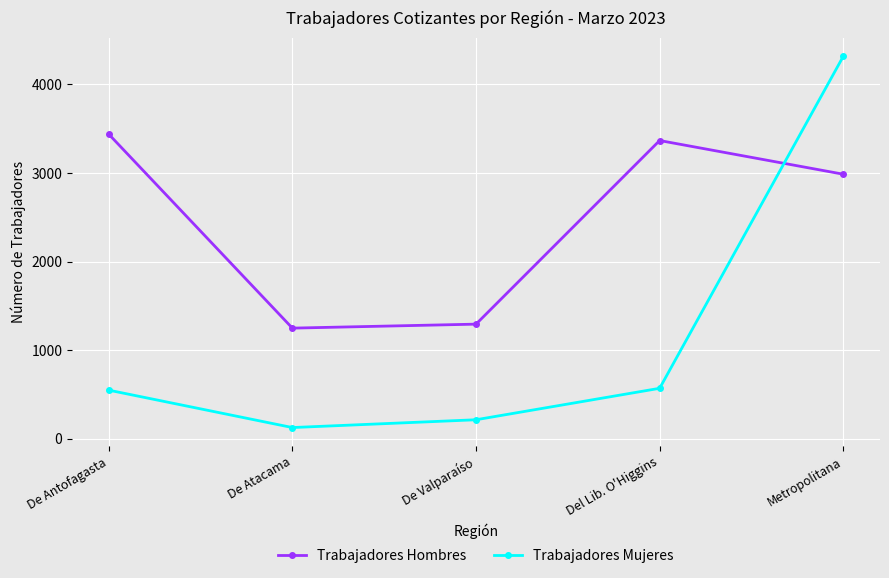

True or false: Trabajadores Mujeres has more than 0 points higher than both neighbors.

False